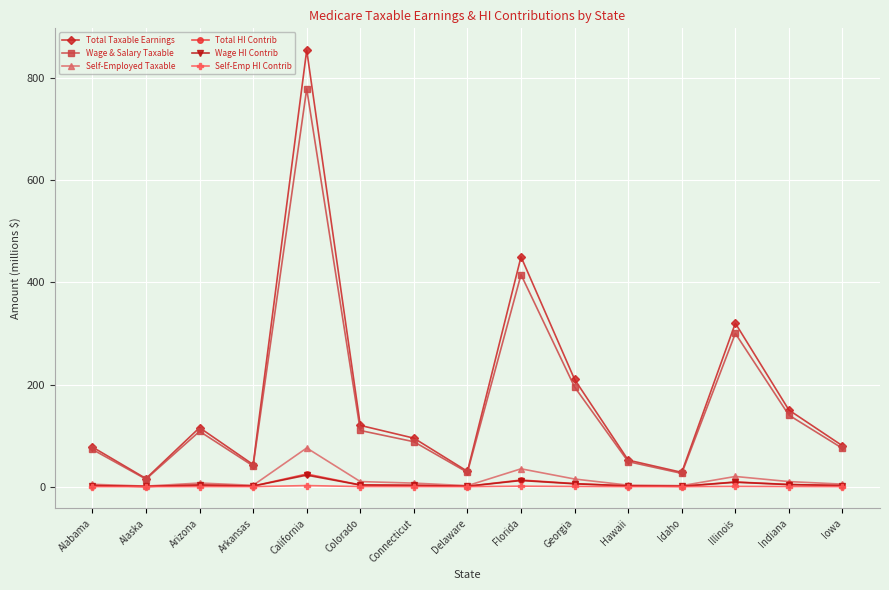

Where does the Total HI Contrib series first go above 2?

Alabama